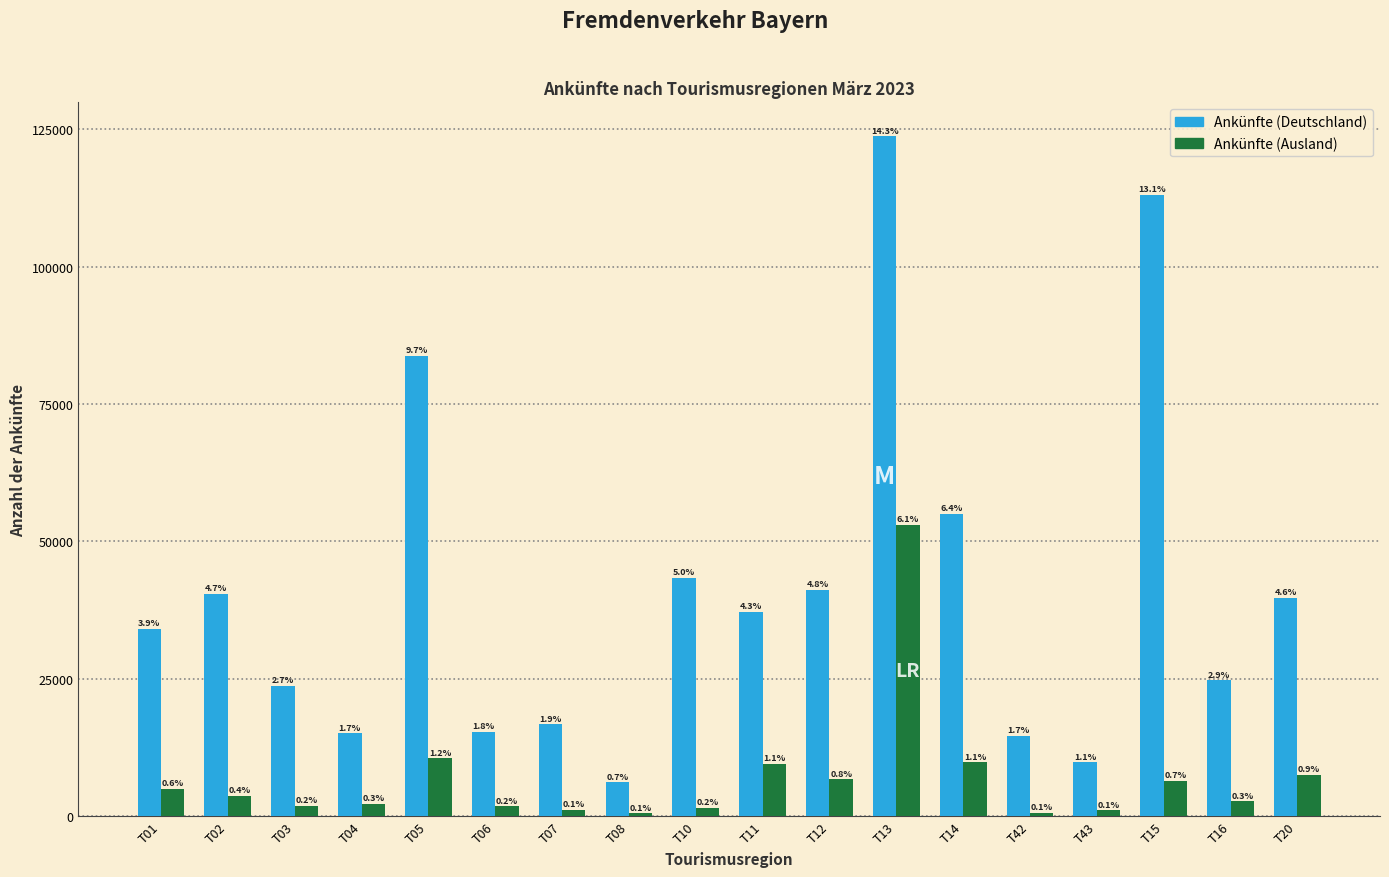

What are all the series names shown in the legend?

Ankünfte (Deutschland), Ankünfte (Ausland)